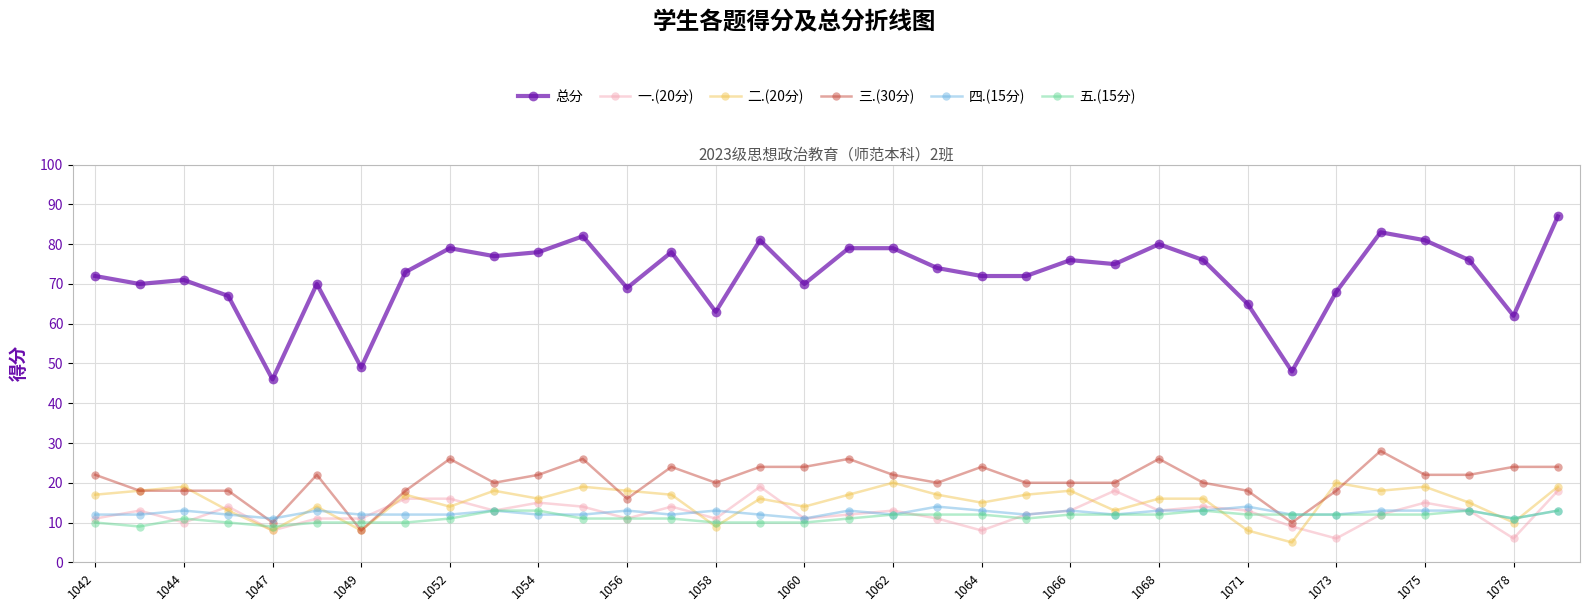

Reading left to right, extract all data points from this chart.

总分: 72	70	71	67	46	70	49	73	79	77	78	82	69	78	63	81	70	79	79	74	72	72	76	75	80	76	65	48	68	83	81	76	62	87
一.(20分): 11	13	10	14	8	11	11	16	16	13	15	14	11	14	11	19	11	12	13	11	8	12	13	18	13	14	13	9	6	12	15	13	6	18
二.(20分): 17	18	19	13	8	14	8	17	14	18	16	19	18	17	9	16	14	17	20	17	15	17	18	13	16	16	8	5	20	18	19	15	10	19
三.(30分): 22	18	18	18	10	22	8	18	26	20	22	26	16	24	20	24	24	26	22	20	24	20	20	20	26	20	18	10	18	28	22	22	24	24
四.(15分): 12	12	13	12	11	13	12	12	12	13	12	12	13	12	13	12	11	13	12	14	13	12	13	12	13	13	14	12	12	13	13	13	11	13
五.(15分): 10	9	11	10	9	10	10	10	11	13	13	11	11	11	10	10	10	11	12	12	12	11	12	12	12	13	12	12	12	12	12	13	11	13